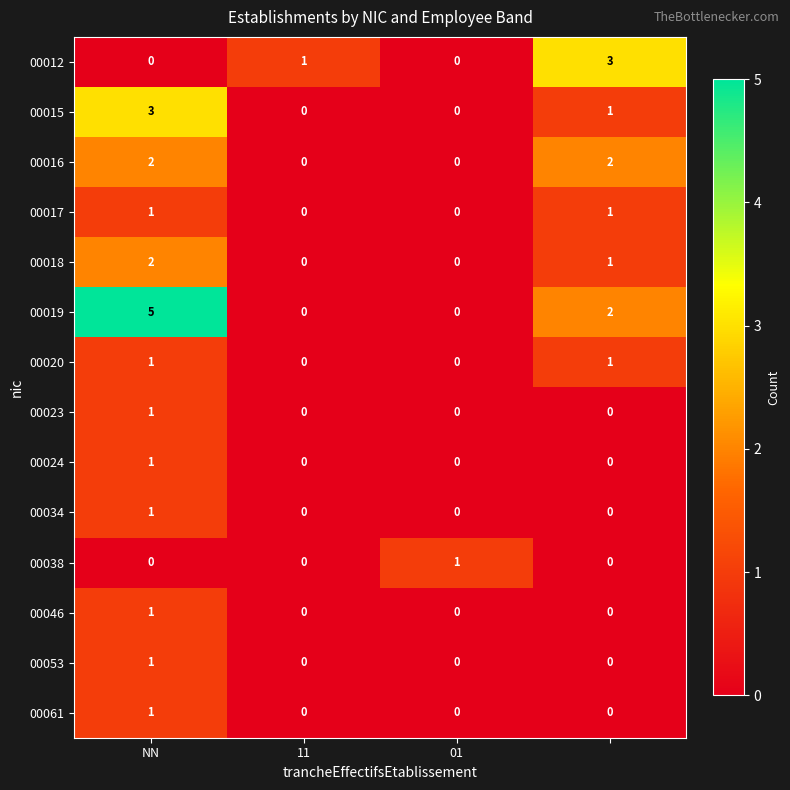

What is the sum of all 00015 values?

4